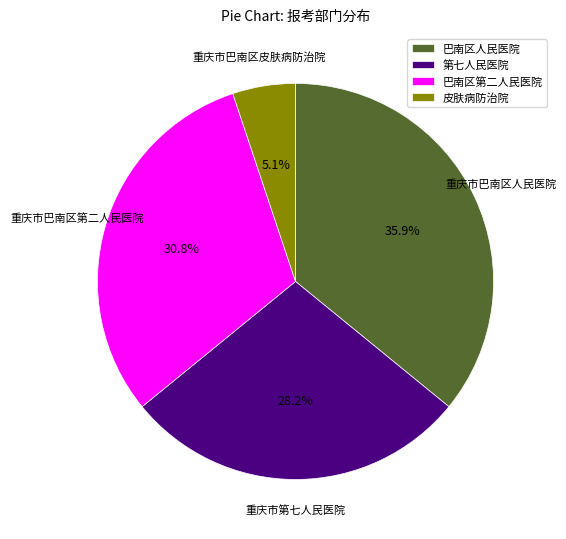

What percentage is NOT represented by 巴南区人民医院?

64.1%